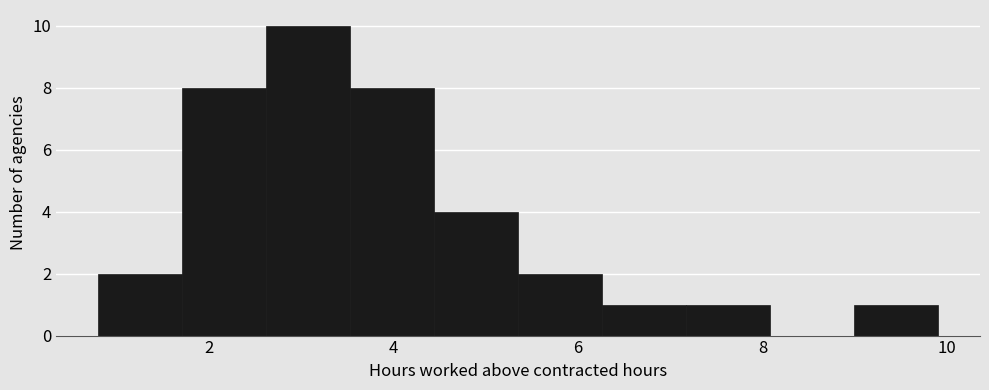

Over which range of the x-axis is the bar tallest?

2.6 to 3.6